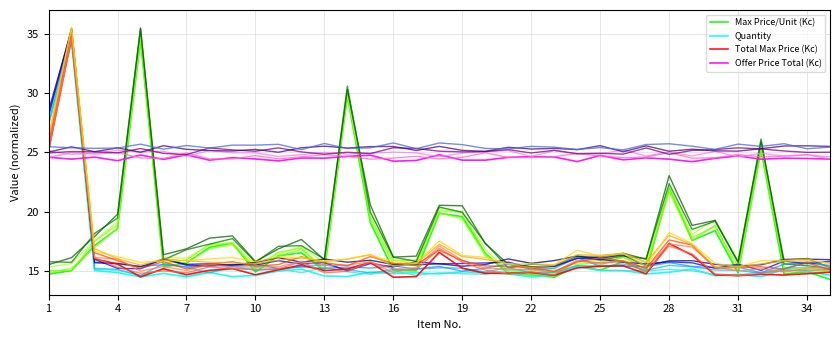

The value of Quantity at 19 is 14.8. True or false?

True